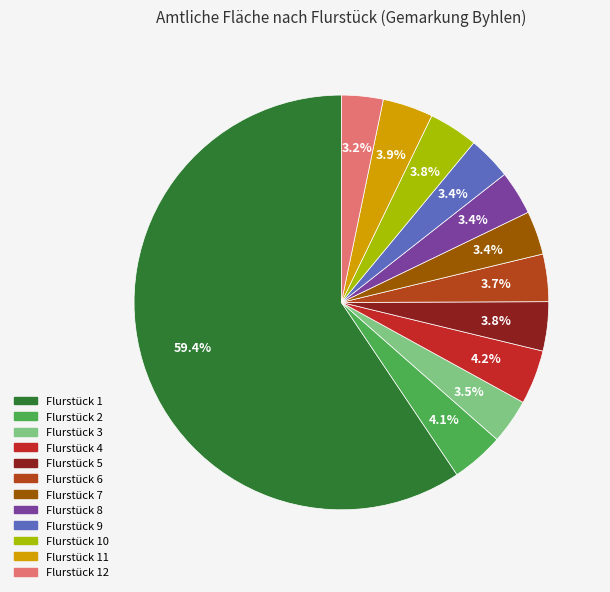

Does any single category account for the majority?

Yes